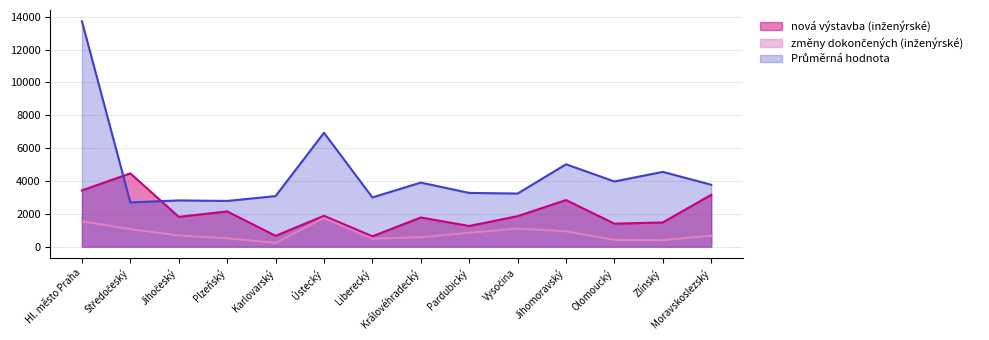

At which label does nová výstavba (inženýrské) reach its minimum?

Liberecký